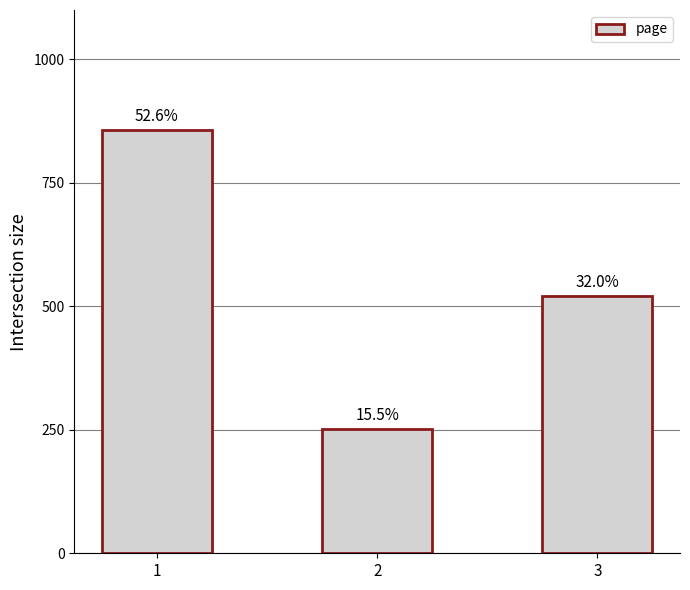

What is the change in value from 1 to 3?

-336